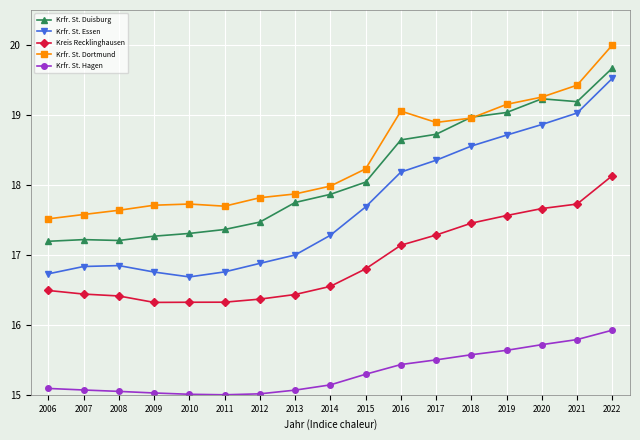

What is the spread (max minus min) of values at 2022?

4.1